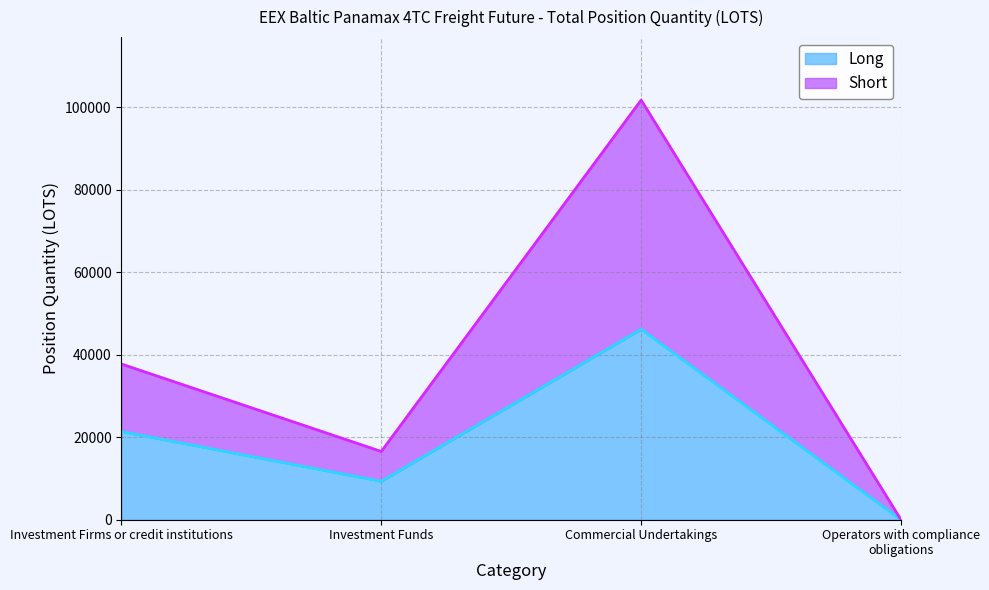

The Long series shows 21378.0 at Investment Firms or credit institutions. True or false?

True